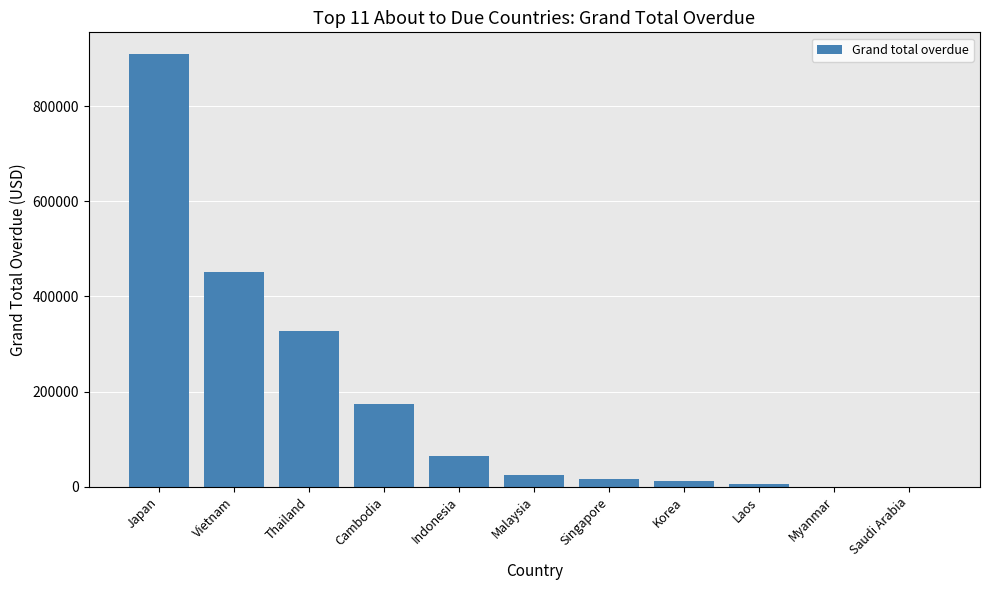

Which has a higher value, Myanmar or Cambodia?

Cambodia